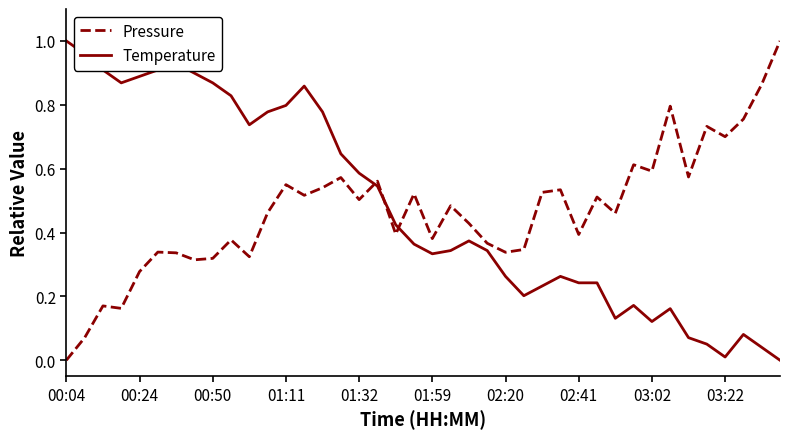

How many lines are shown in the chart?

2